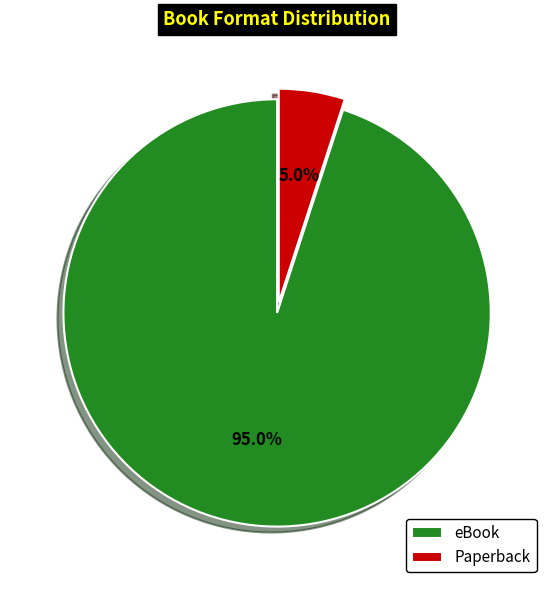

What portion of the pie excludes Paperback?

95.0%